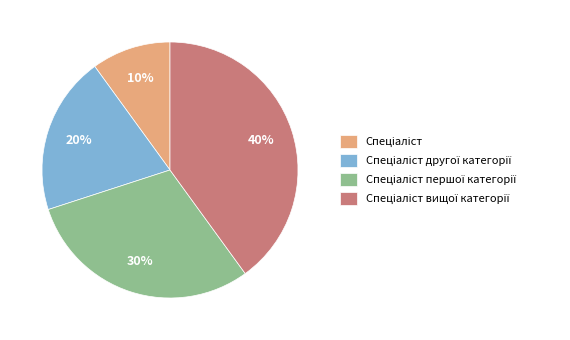

To the nearest percent, what is the average slice percentage?

25%